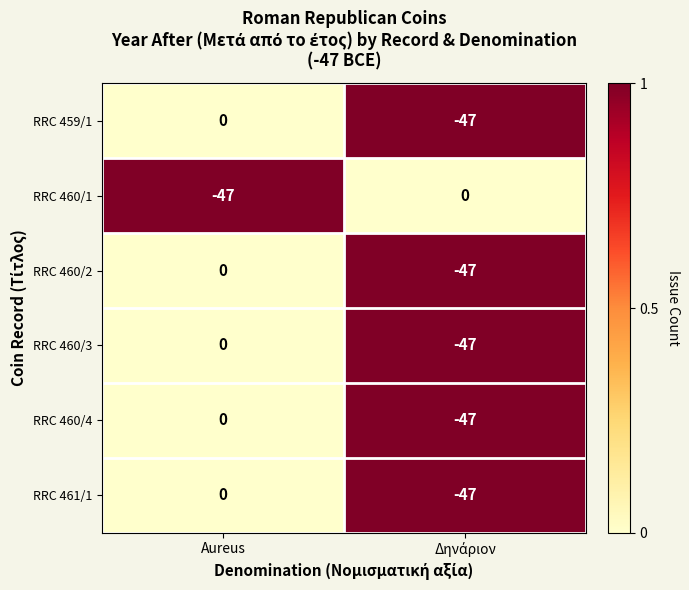

At which category is the sum across all series the highest?

Aureus